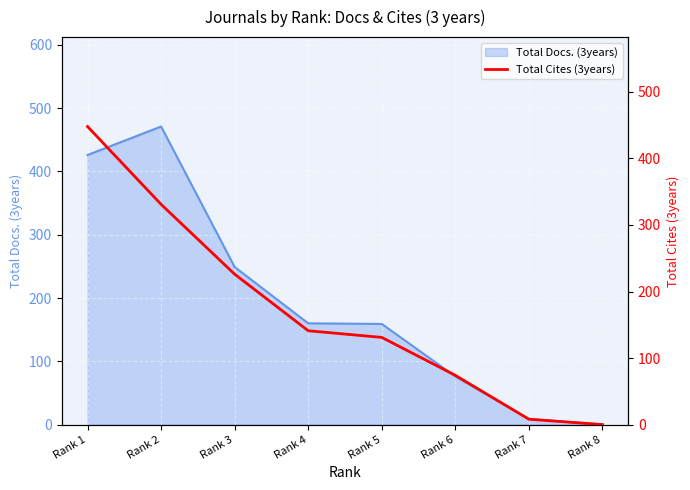

At which label is the value closest to 224?

Rank 3